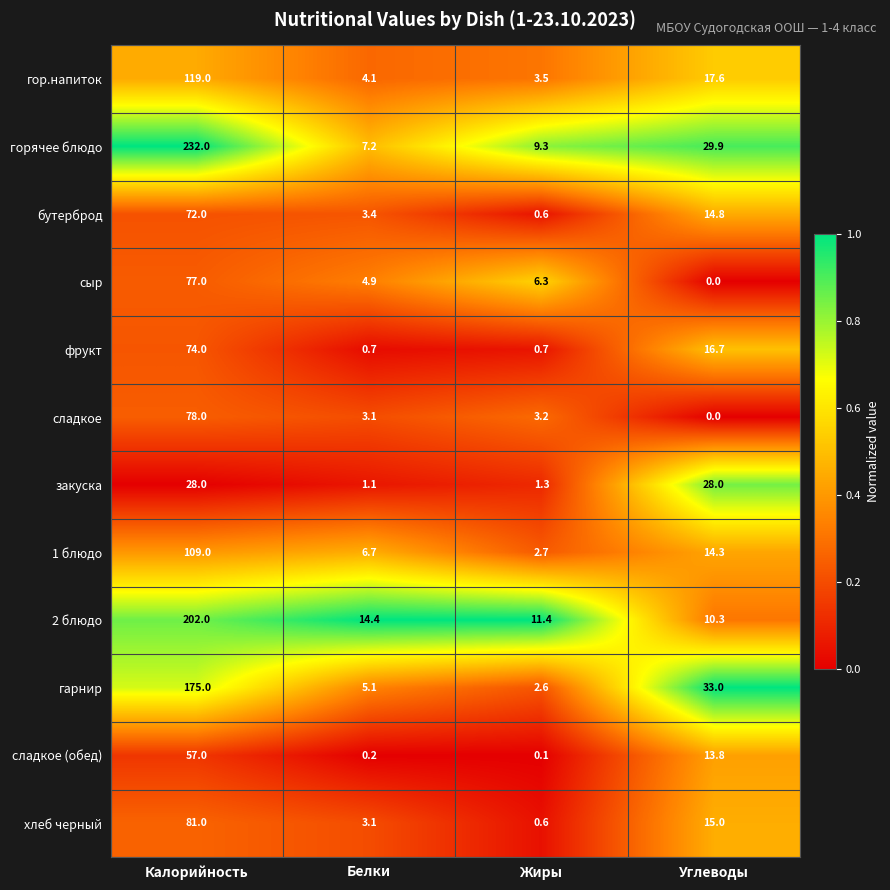

Is it true that сладкое equals 3.2 at Жиры?

True